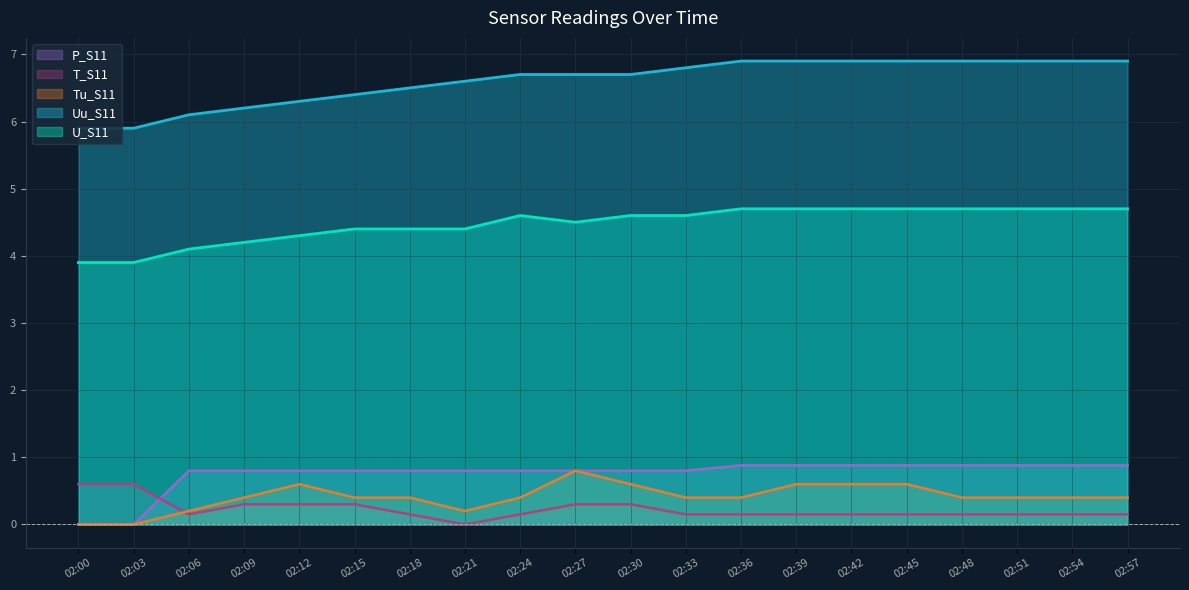

List the labels in order of P_S11 value, smallest first.

02:00, 02:03, 02:06, 02:09, 02:12, 02:15, 02:18, 02:21, 02:24, 02:27, 02:30, 02:33, 02:36, 02:39, 02:42, 02:45, 02:48, 02:51, 02:54, 02:57